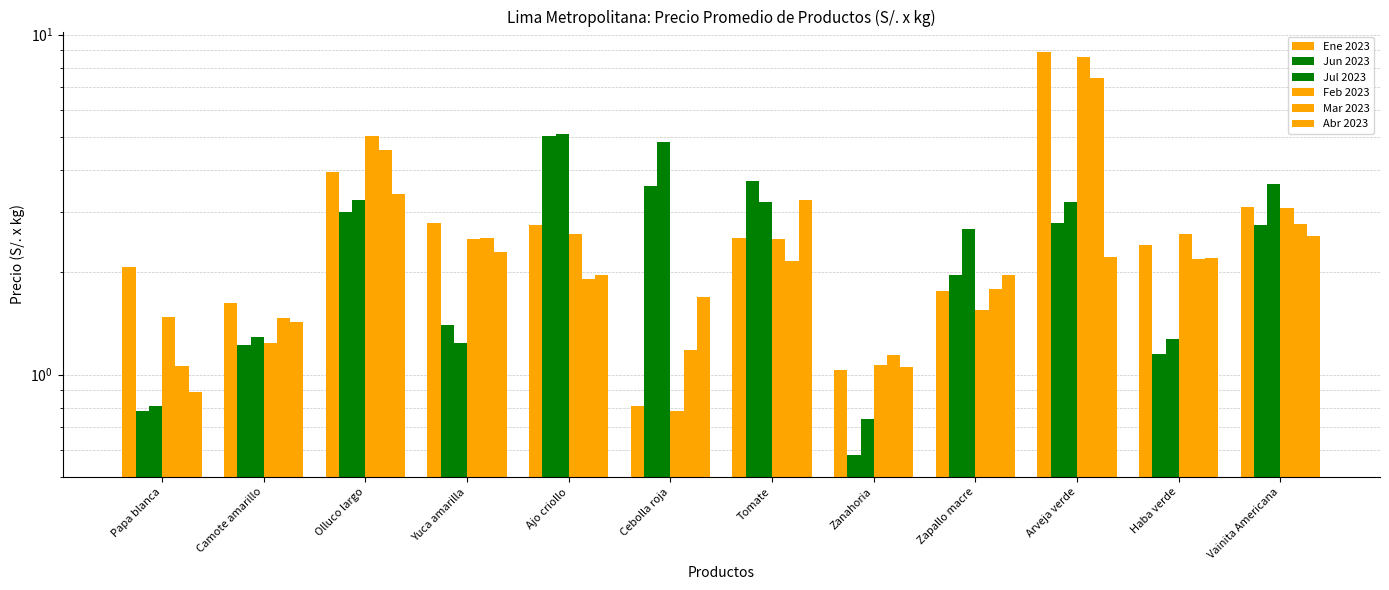

How many categories are shown in the chart?

12